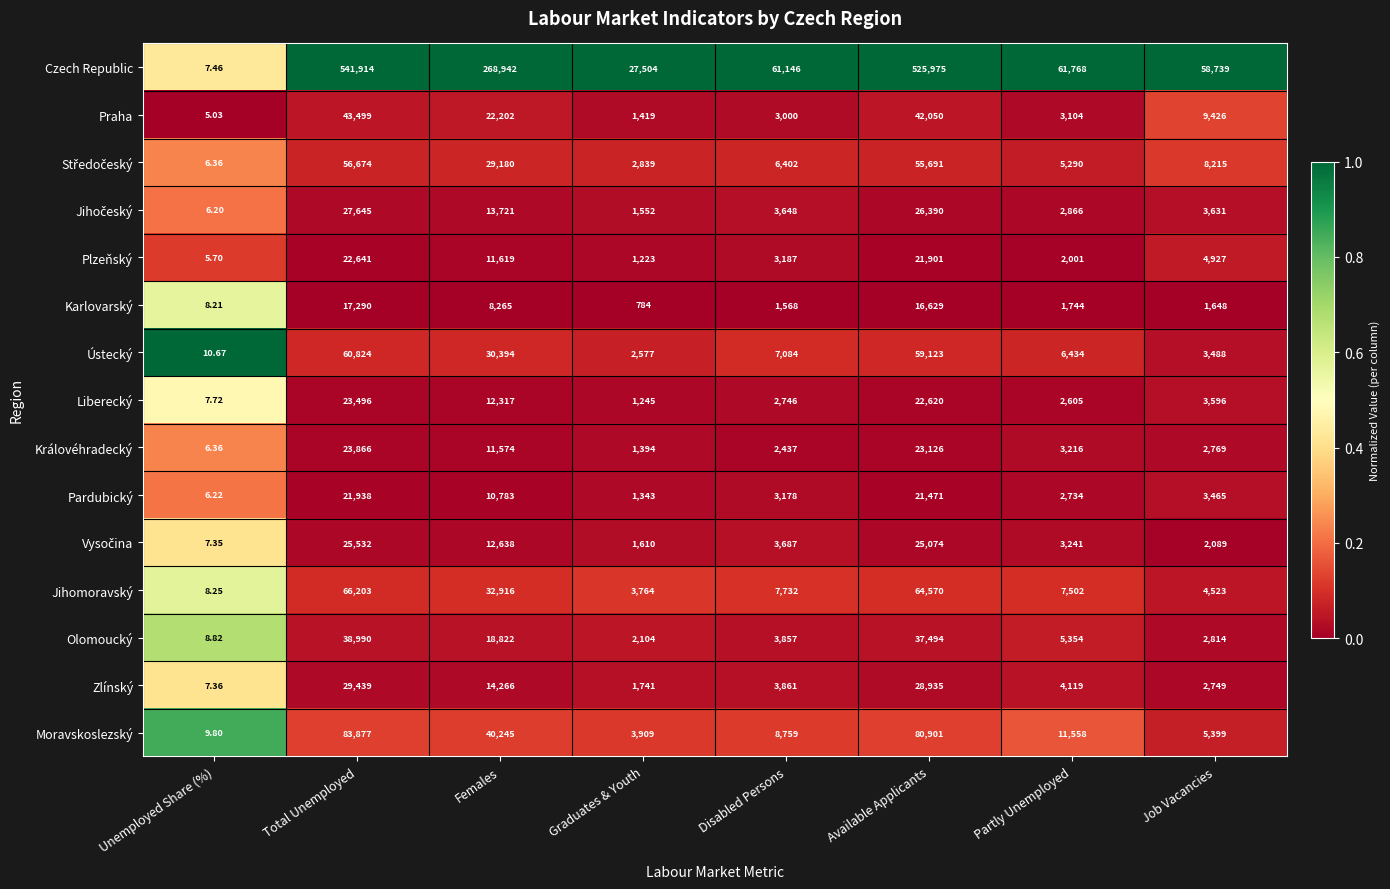

Which series has the widest spread of values?

Czech Republic